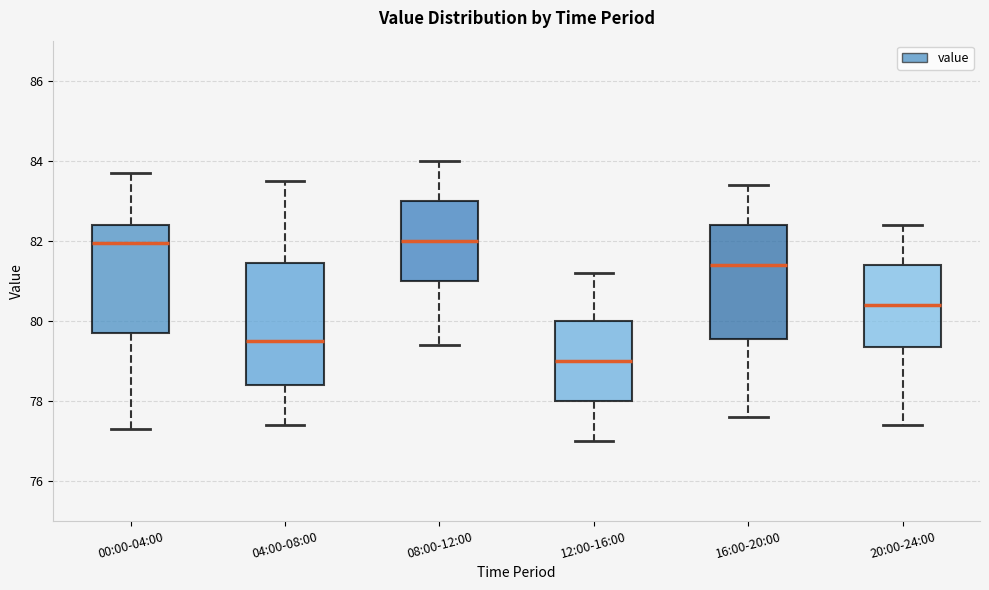

Where is the upper edge of the box for 16:00-20:00 on the y-axis? The values are not printed on the chart, so give them approximately, as read against the axis.

82.4